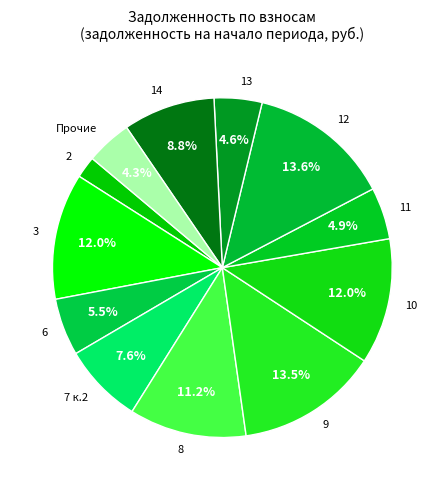

What is the smallest slice in the pie chart?

2